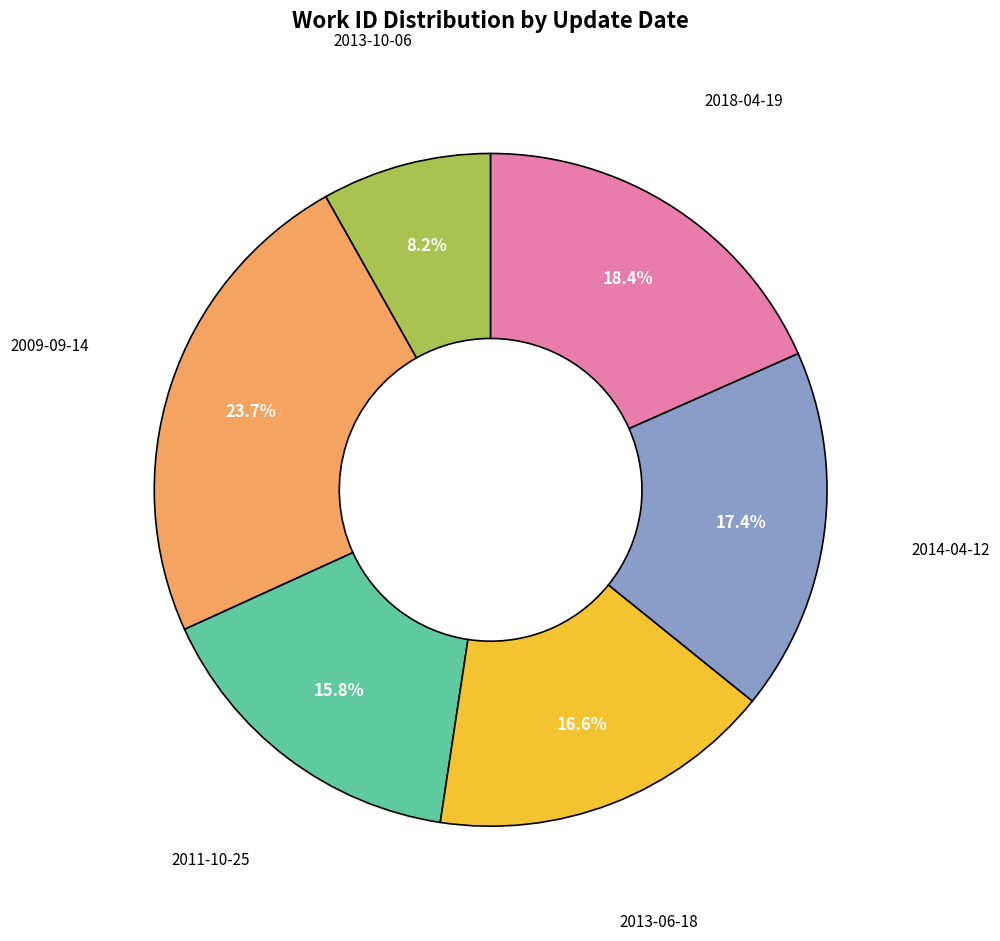

How many slices are in this pie chart?

6